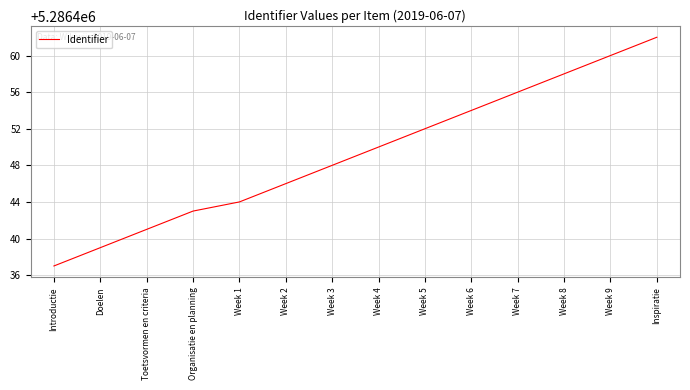

What is the sum of all values?

74010290